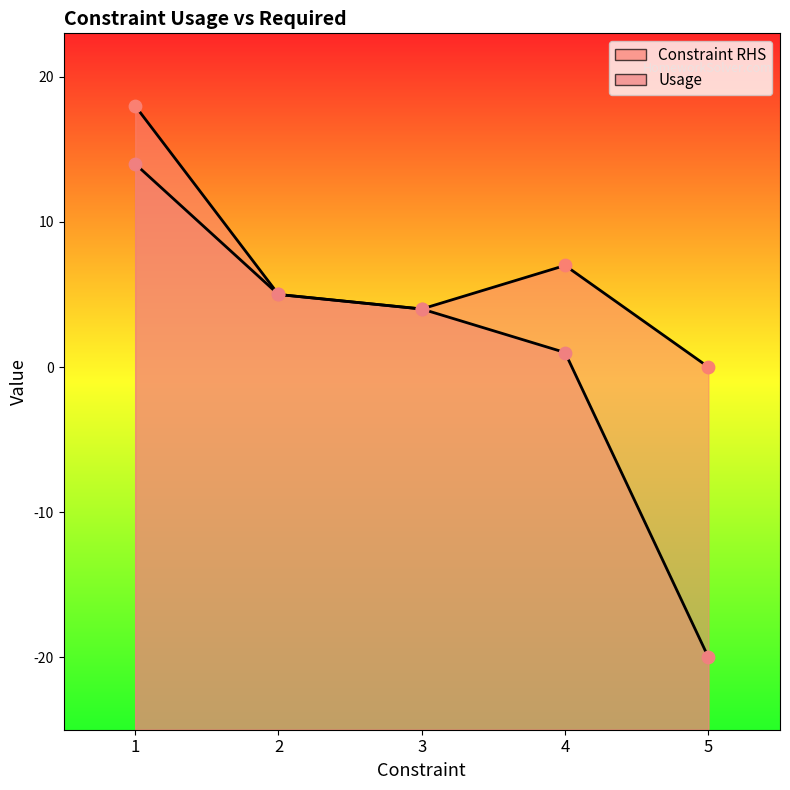

Is the value of Constraint RHS at 3 greater than the value of Usage at 3?

No